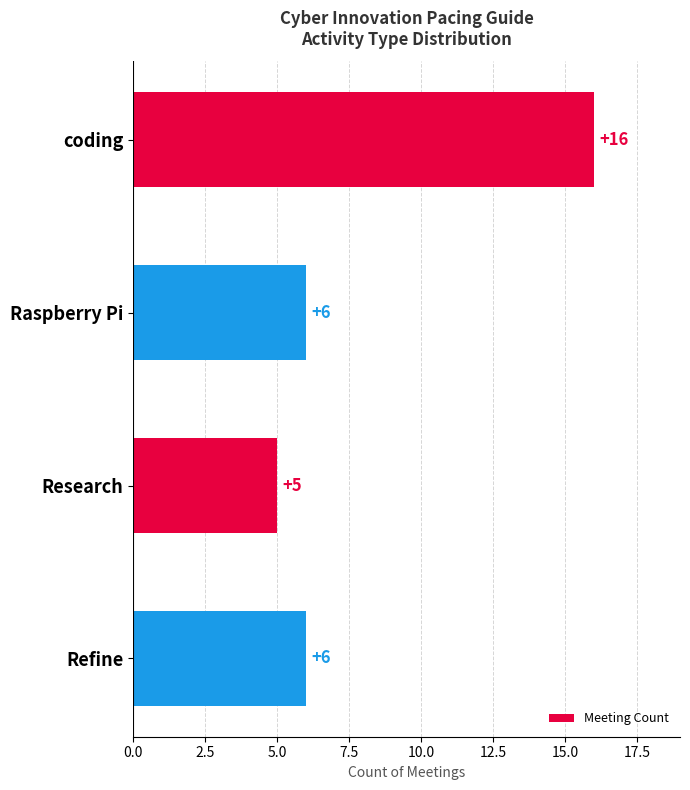

What is the label of the 1st bar from the top?

coding